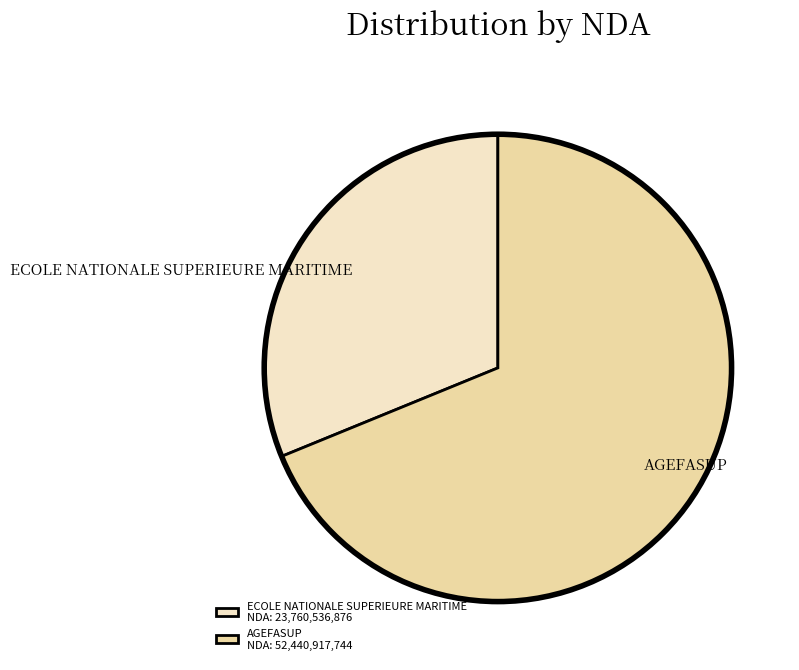

Approximately how many times larger is the value at ECOLE NATIONALE SUPERIEURE MARITIME compared to AGEFASUP?

0.5